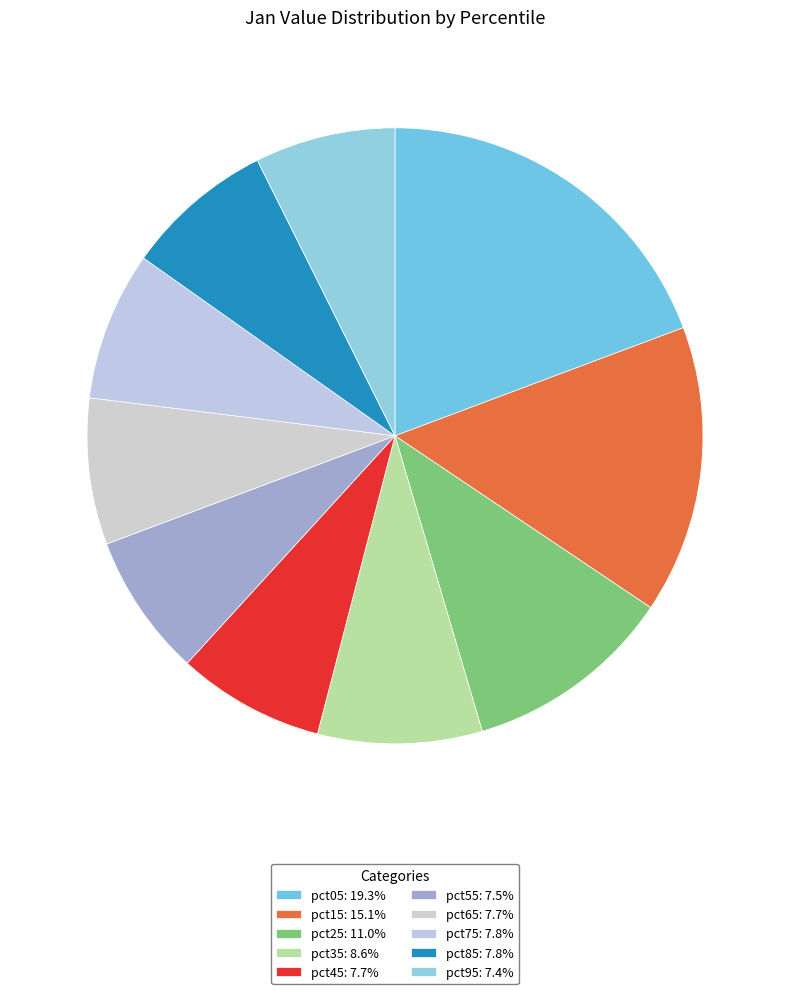

Count the number of slices in the pie.

10